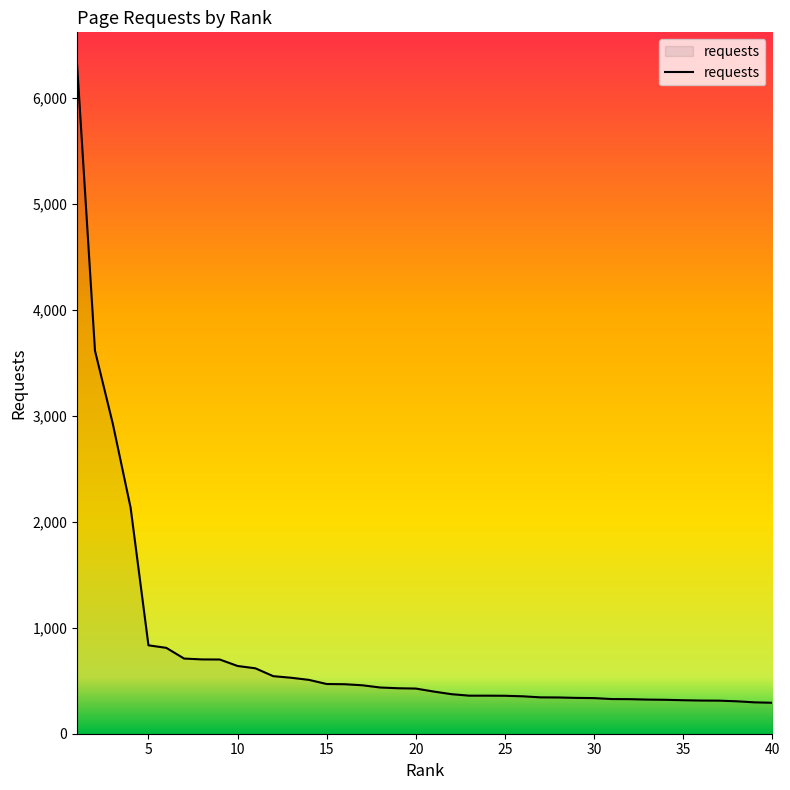

What is the difference between the maximum and minimum values?

6009